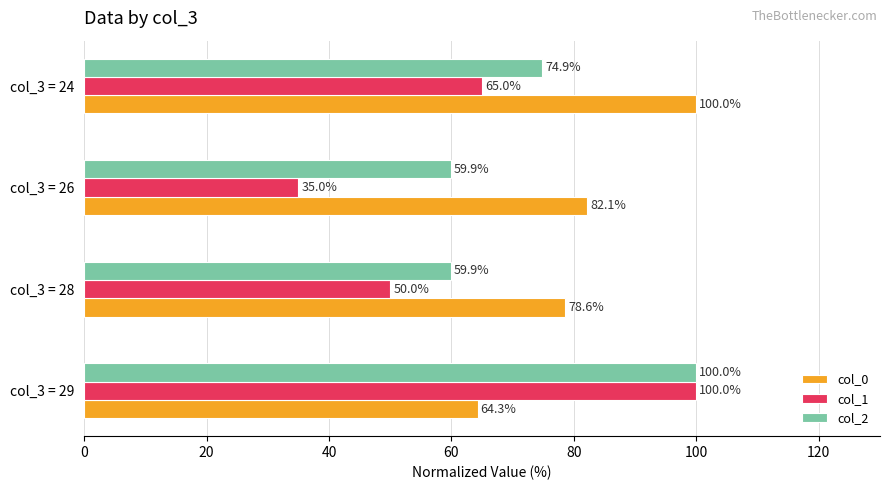

Rank the series by their average value, from highest to lowest.

col_0, col_2, col_1